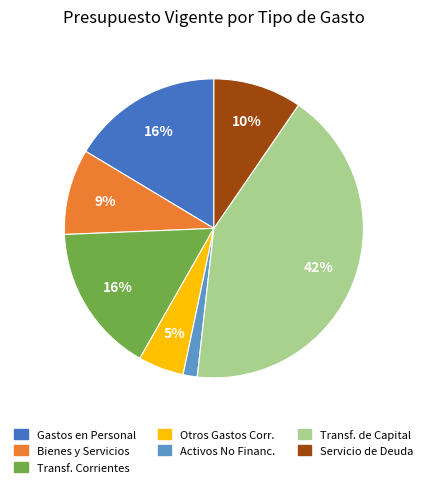

How many segments does this pie chart have?

7